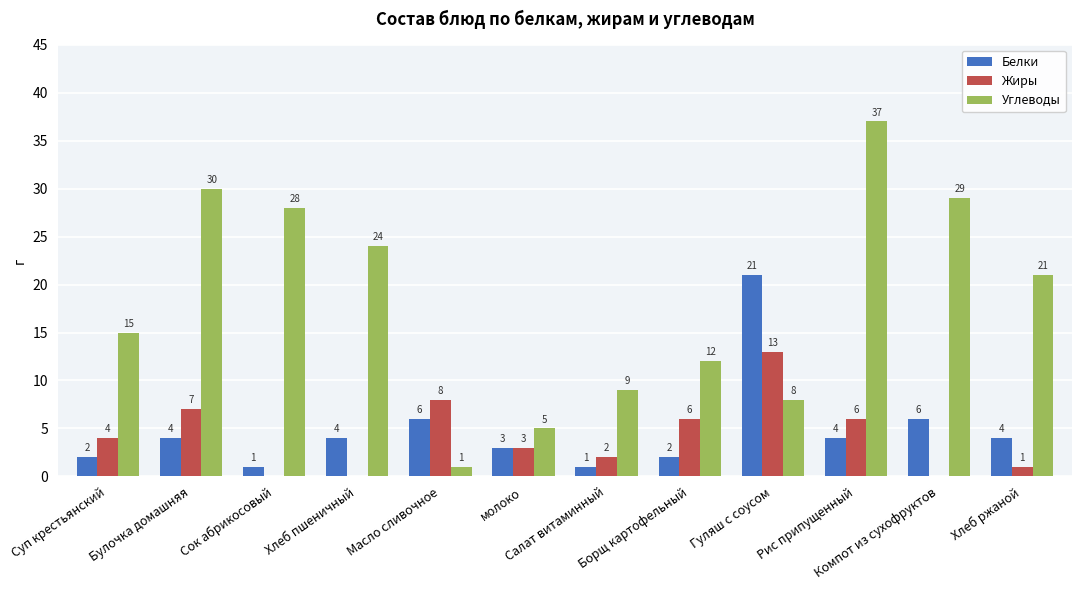

What are all the series names shown in the legend?

Белки, Жиры, Углеводы